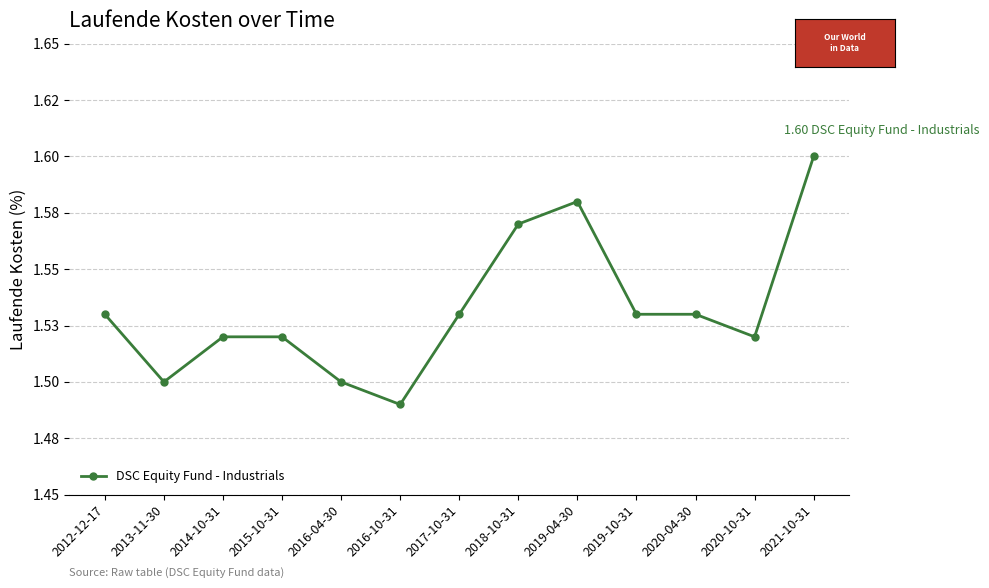

How many points are higher than both their immediate neighbors (excluding endpoints)?

1